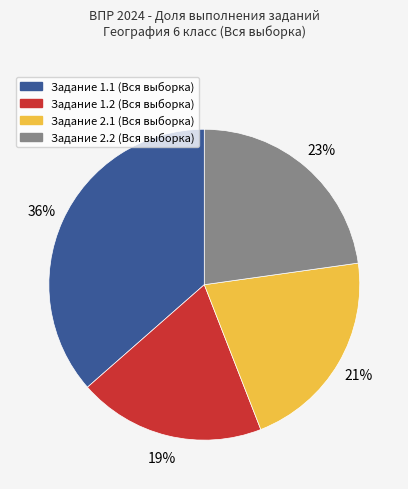

Does any single category account for the majority?

No